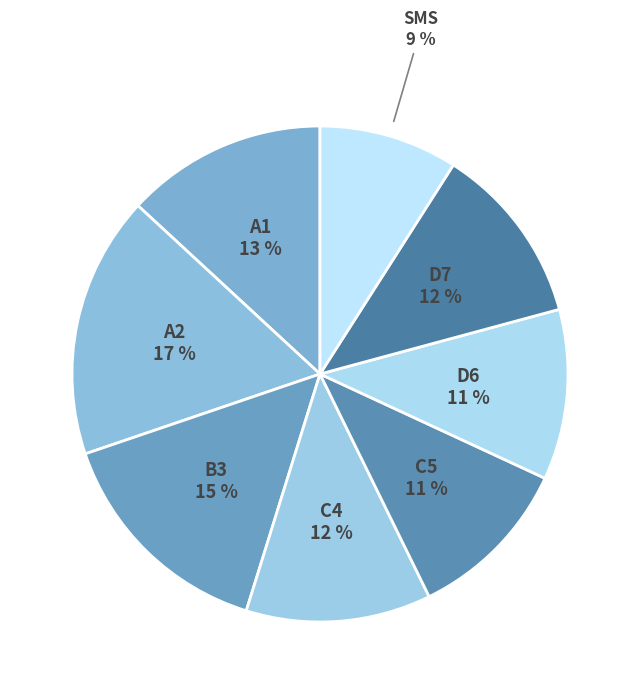

What percentage is the C5 slice, to the nearest percent?

11%